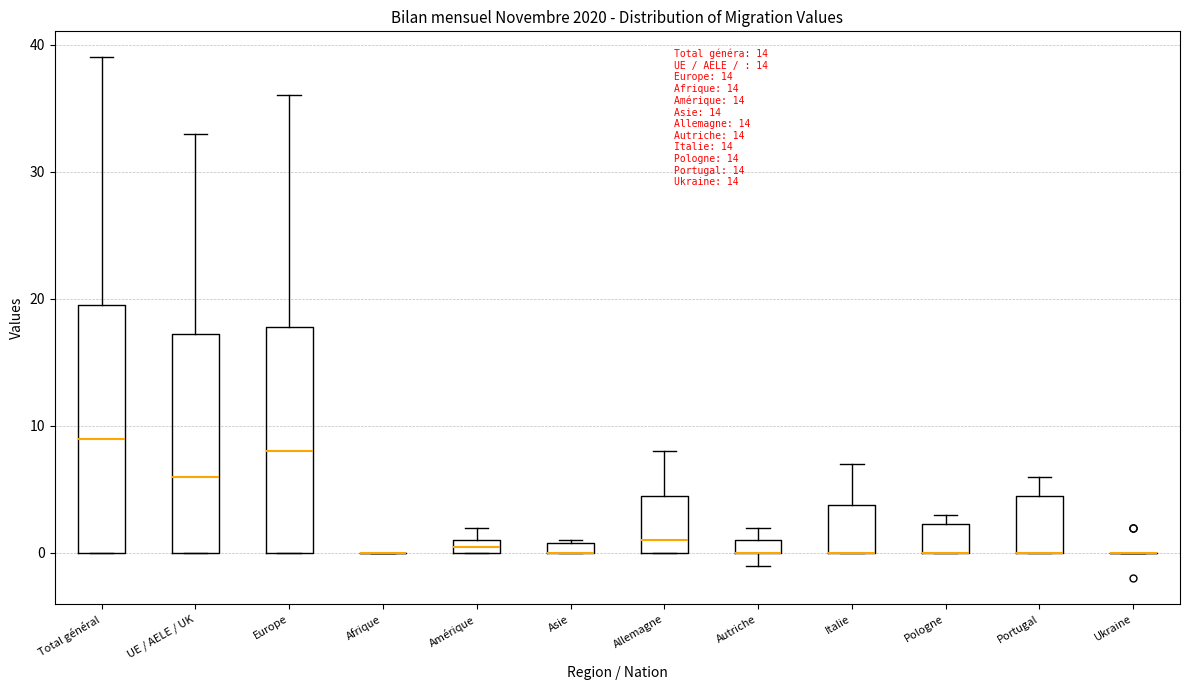

Comparing the boxes themselves (not the whiskers), which one is the tallest?

Total général